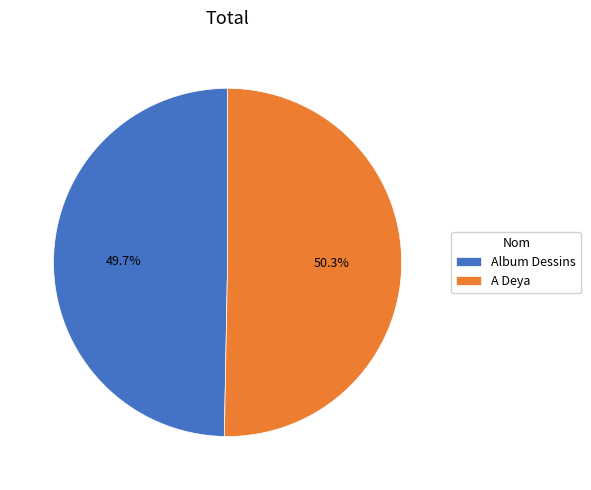

What is the largest slice in the pie chart?

A Deya